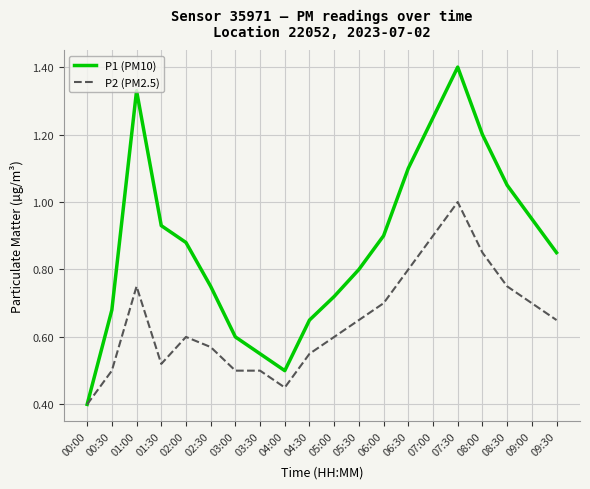

What is the minimum value shown in the chart?

0.4